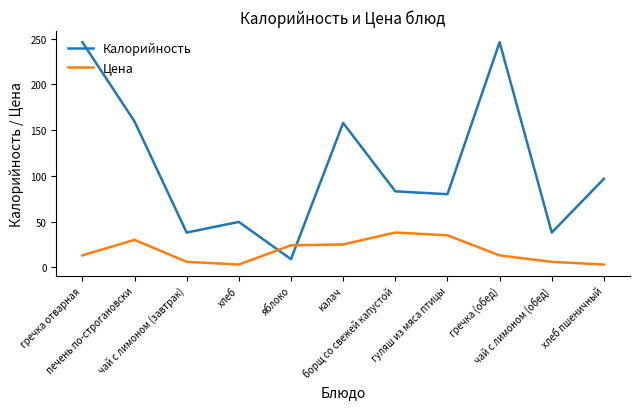

In Цена, how many points are higher than both neighbors (excluding endpoints)?

2